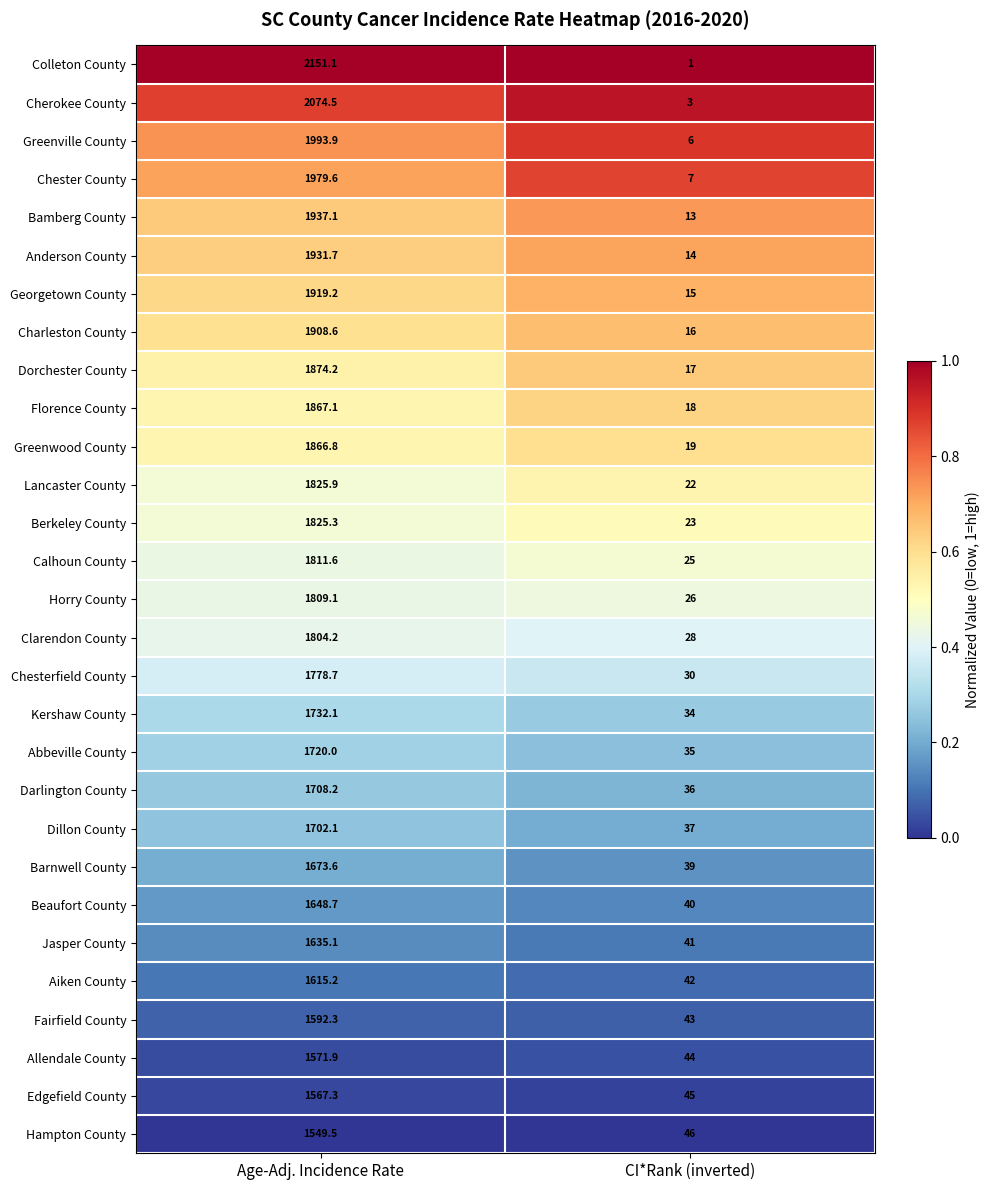

List the labels in order of Bamberg County value, largest first.

Age-Adj. Incidence Rate, CI*Rank (inverted)